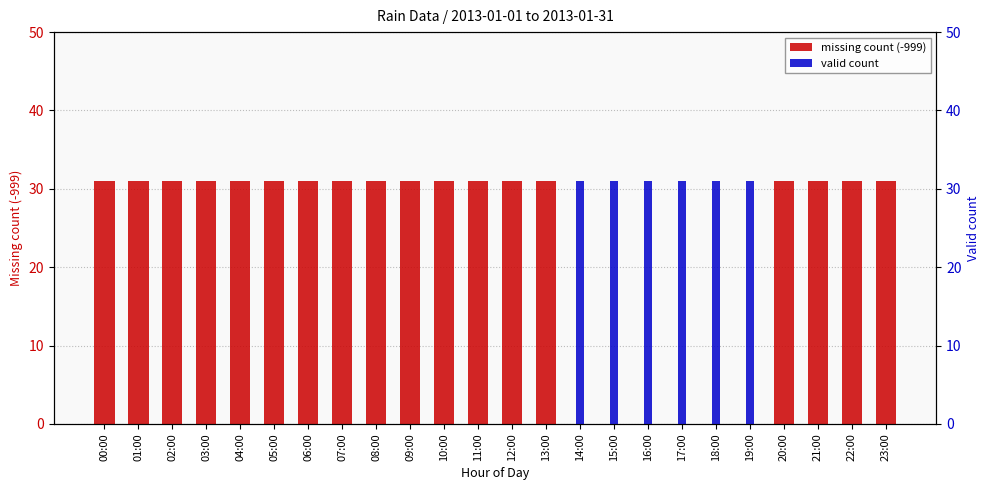

What is the approximate value of missing count (-999) at 09:00?

31